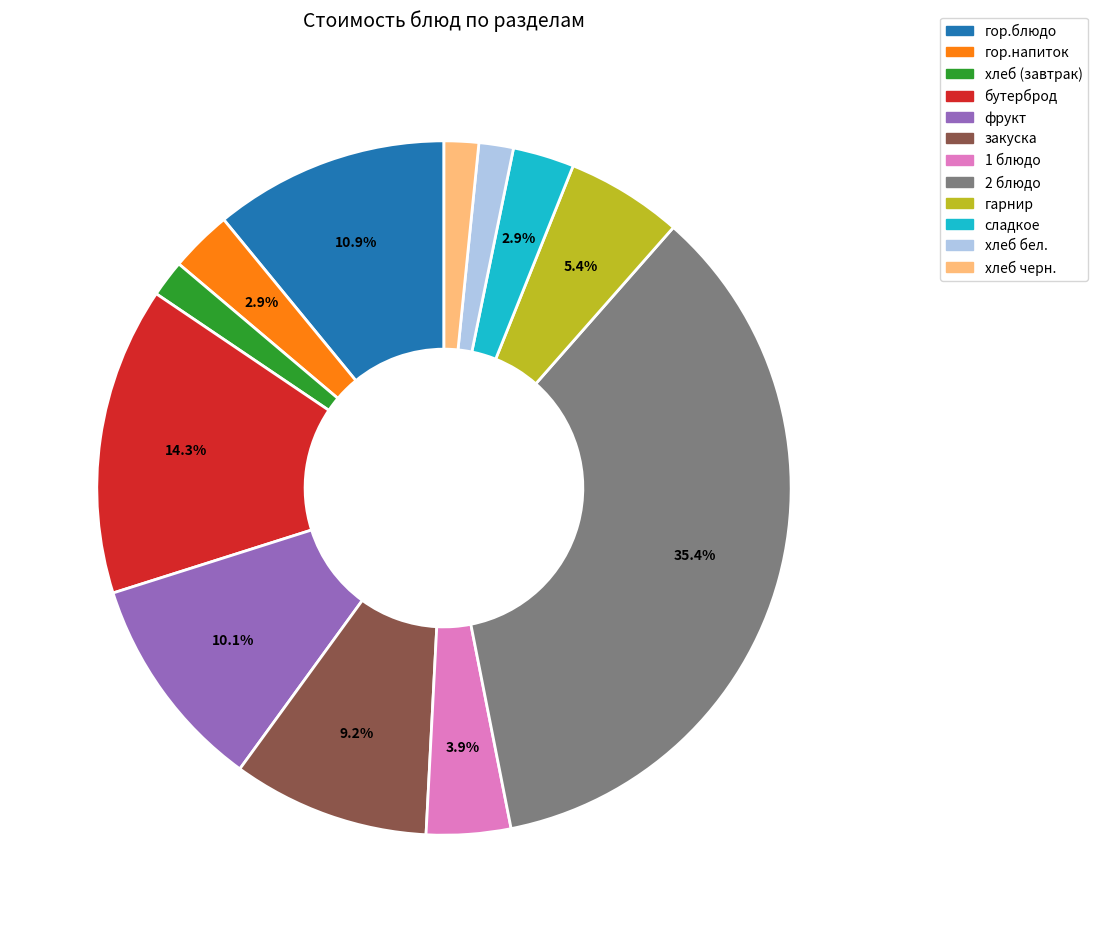

What is the largest slice in the pie chart?

2 блюдо